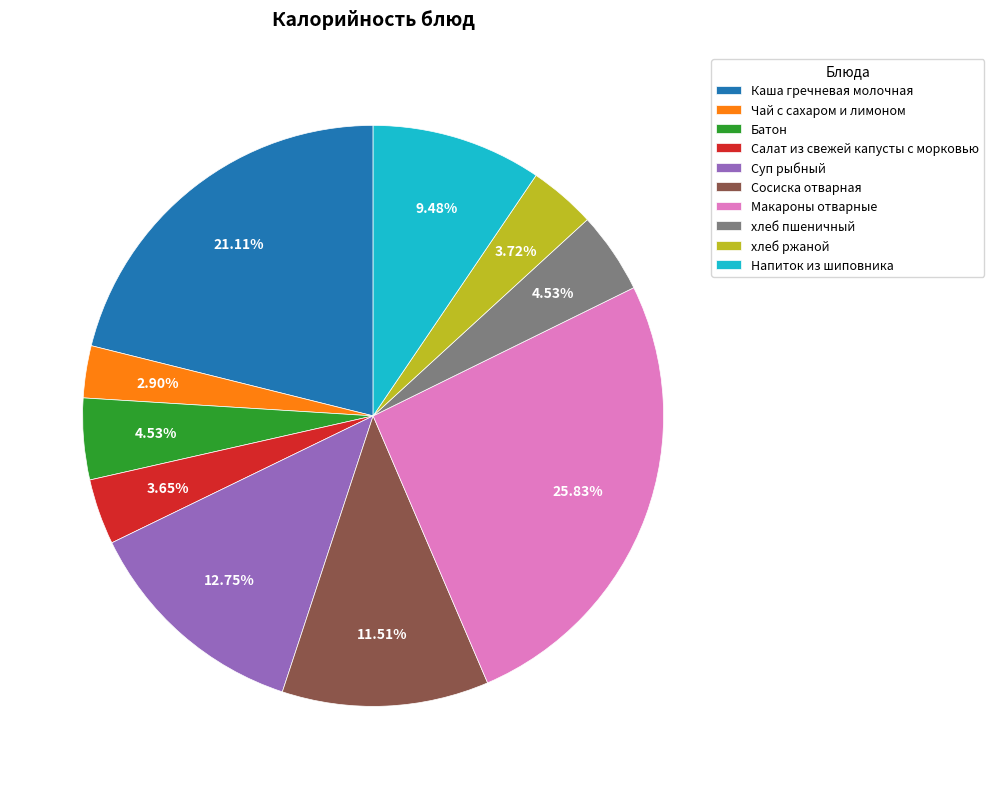

The Суп рыбный slice represents 26% of the pie. True or false?

False